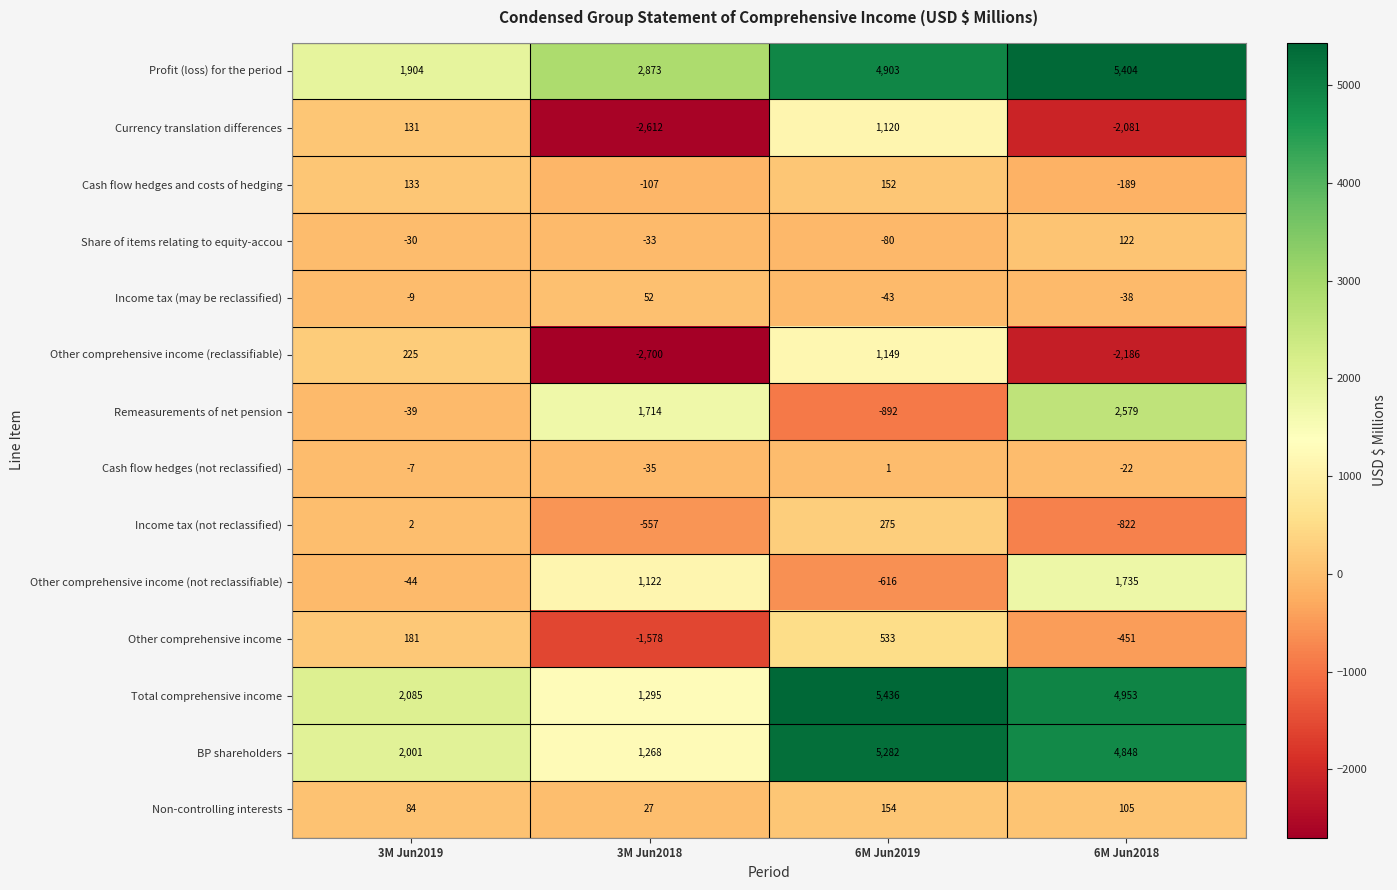

Is it true that Share of items relating to equity-accou equals 122 at 6M Jun2018?

True